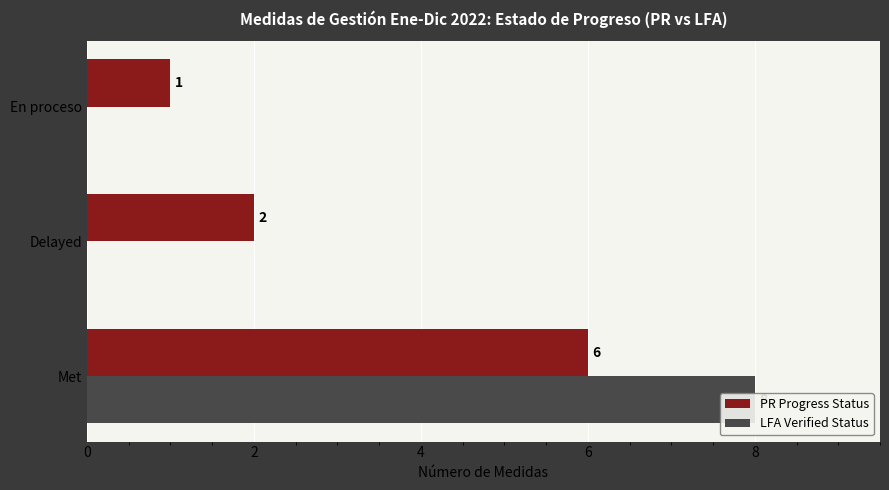

How many positive values does the LFA Verified Status series have?

1